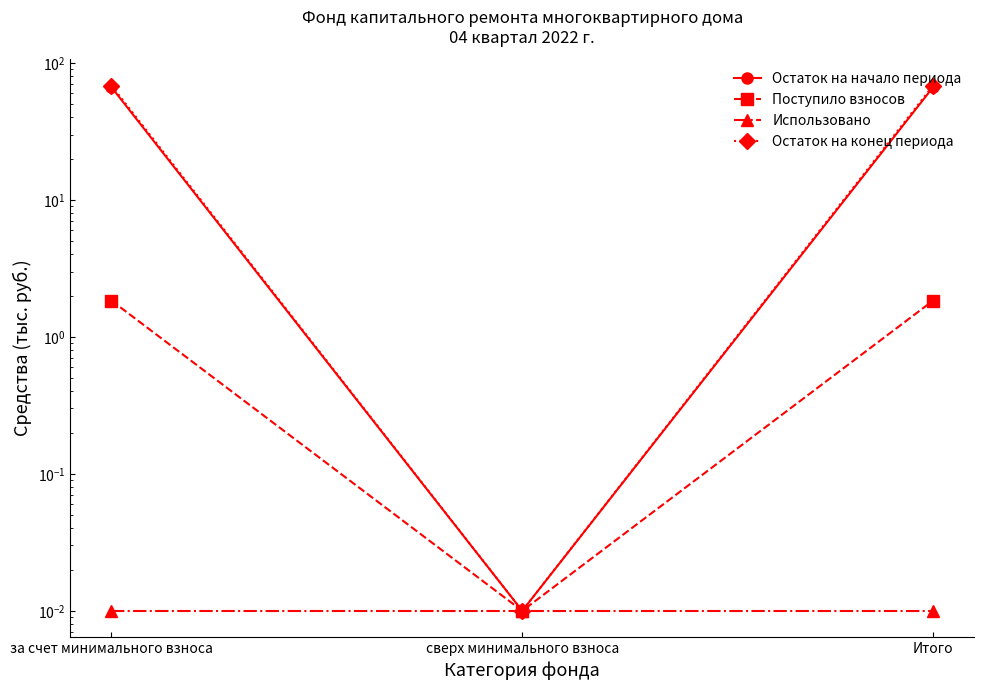

What are all the series names shown in the legend?

Остаток на начало периода, Поступило взносов, Использовано, Остаток на конец периода